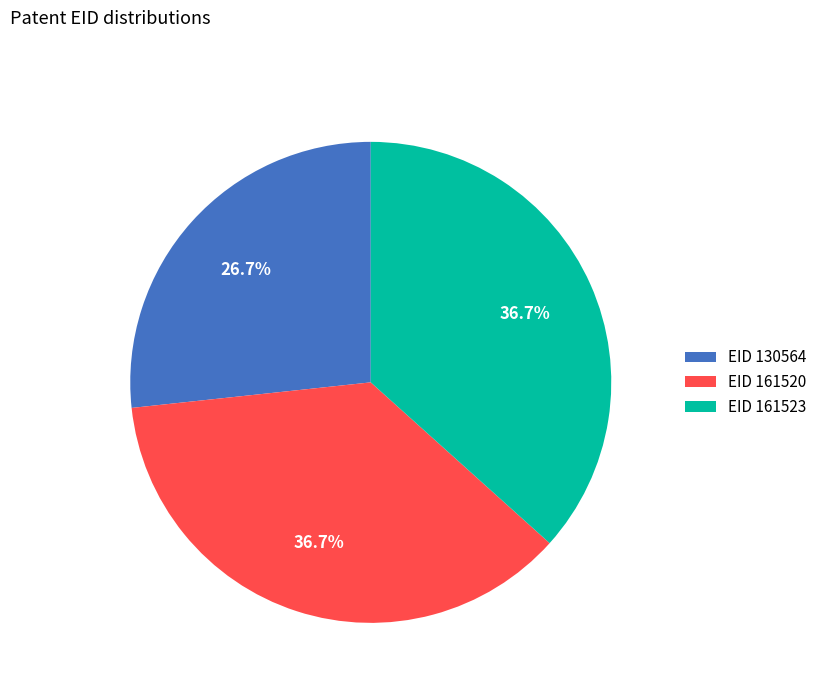

How many segments does this pie chart have?

3